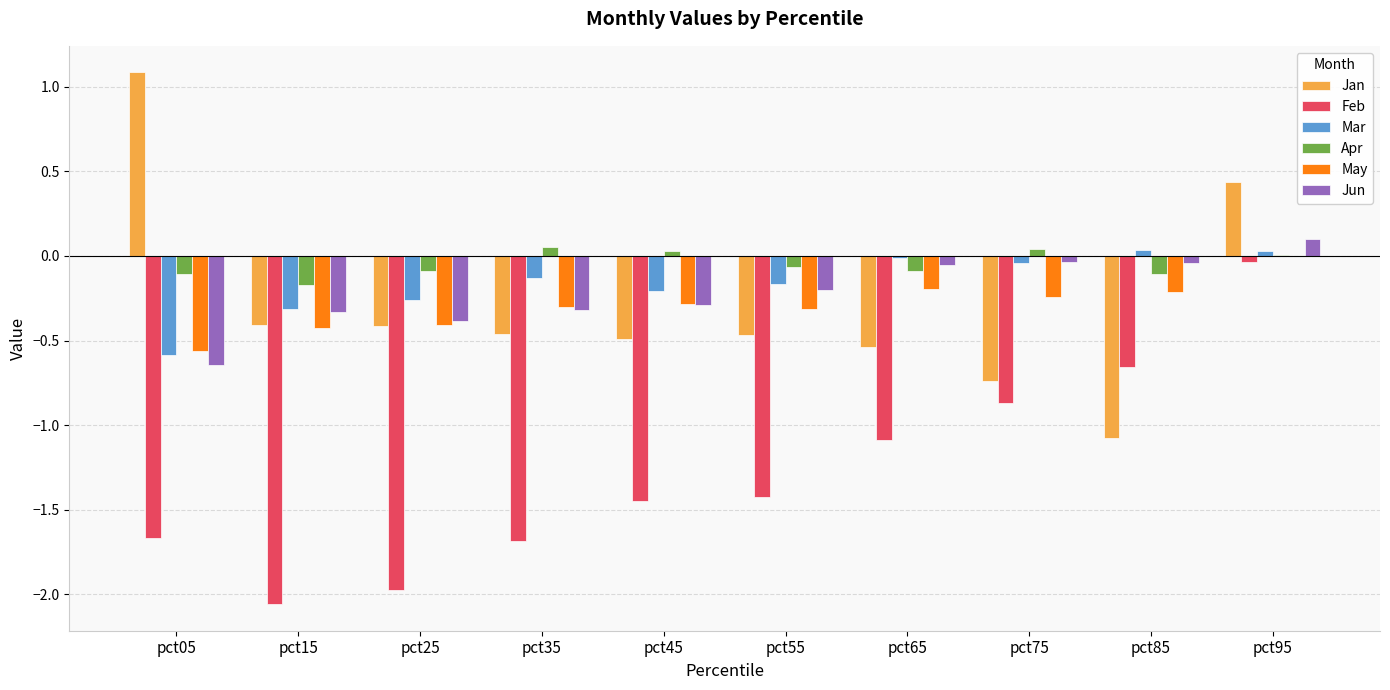

Which series has the largest total across all categories?

Apr